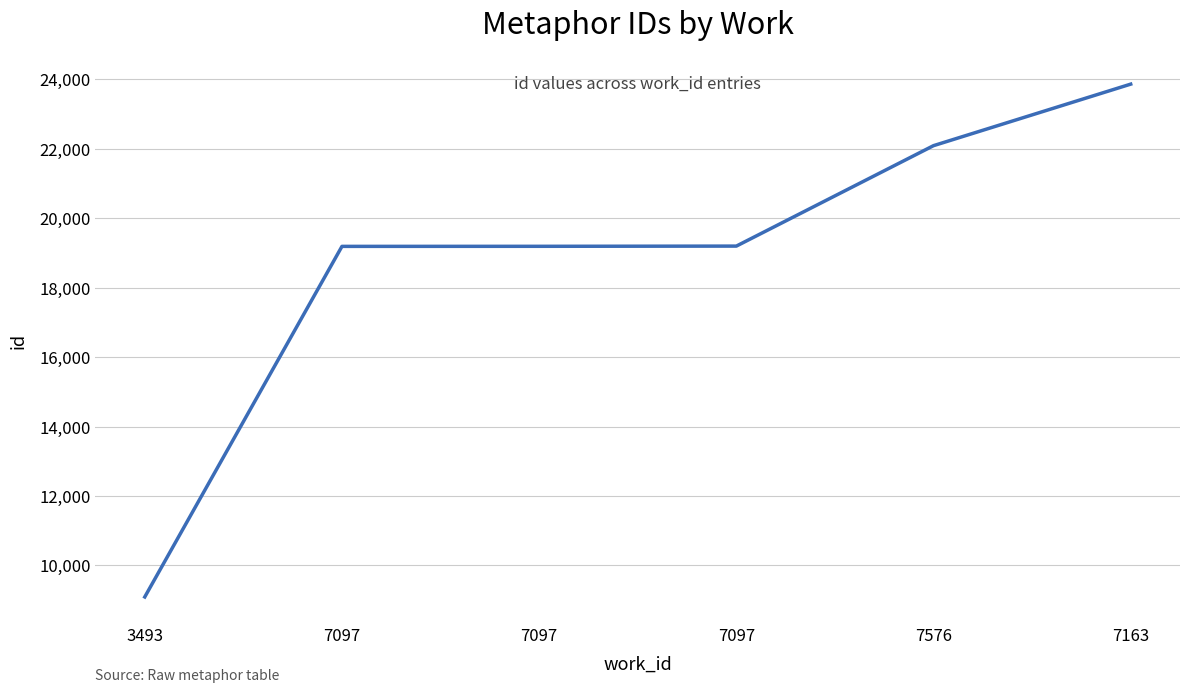

Count the number of data series in this chart.

1